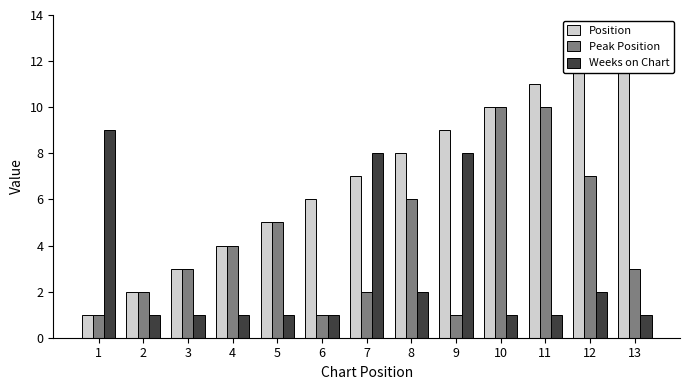

Rank the categories by Position value from highest to lowest.

13, 12, 11, 10, 9, 8, 7, 6, 5, 4, 3, 2, 1